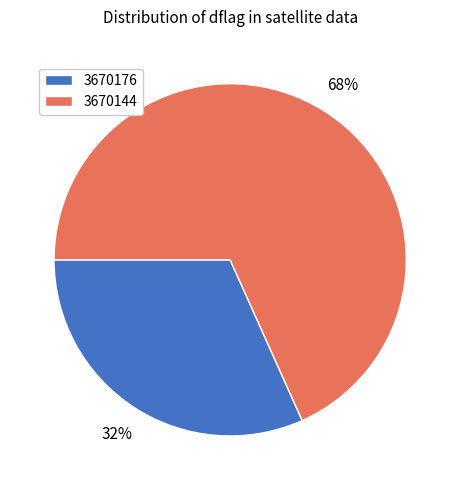

Is there a majority slice in this chart?

Yes